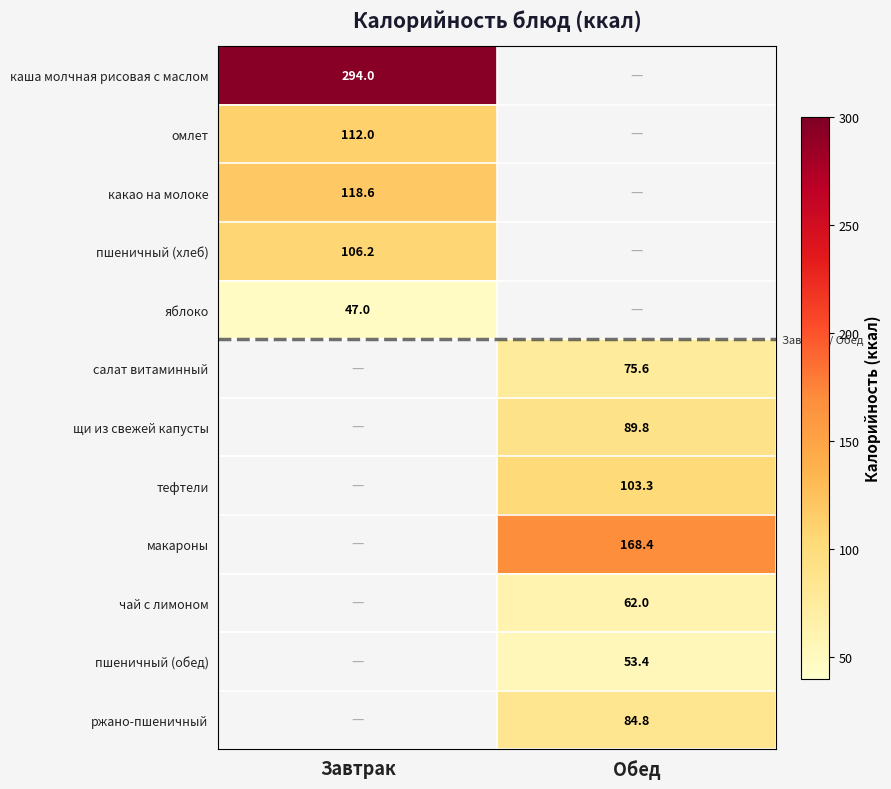

The пшеничный (обед) series shows 53.4 at Обед. True or false?

True